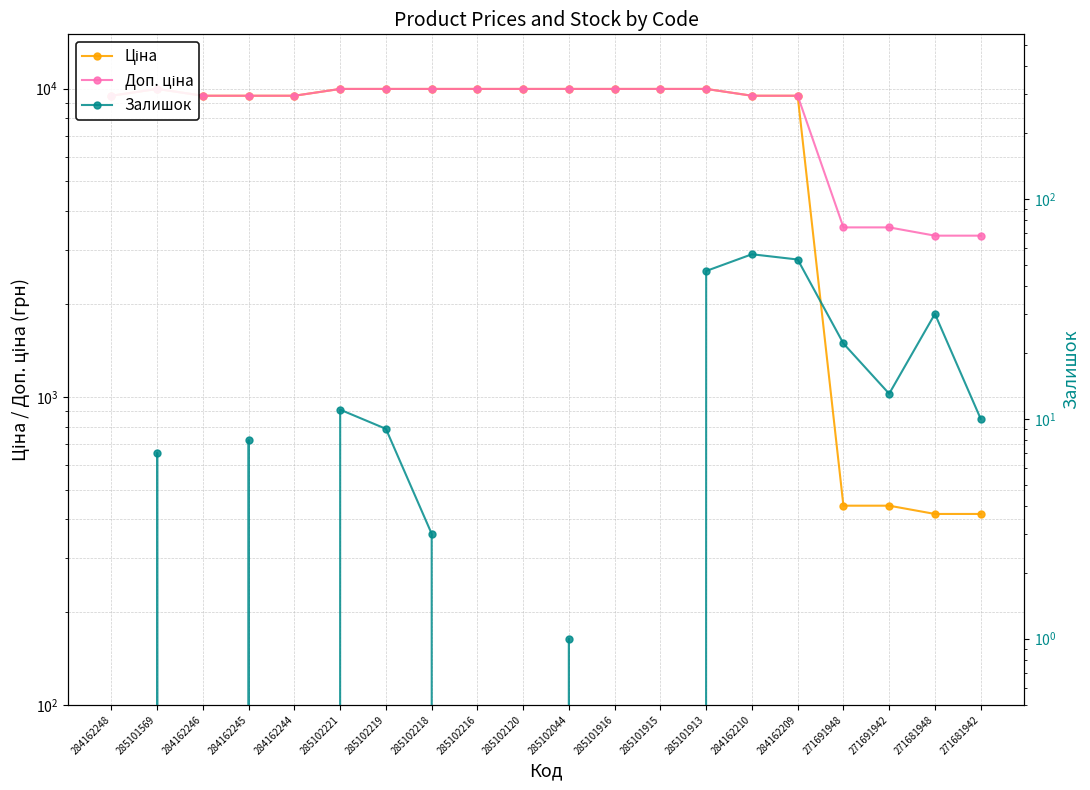

Reading right to left, list all the values displayed in this chart.

Ціна: 271681942=416.6	271681948=416.6	271691942=443.1	271691948=443.1	284162209=9480.1	284162210=9480.1	285101913=9975.0	285101915=9975.0	285101916=9975.0	285102044=9975.0	285102120=9975.0	285102216=9975.0	285102218=9975.0	285102219=9975.0	285102221=9975.0	284162244=9480.1	284162245=9480.1	284162246=9480.1	285101569=9975.0	284162248=9480.1
Доп. ціна: 271681942=3332.5	271681948=3332.5	271691942=3545.0	271691948=3545.0	284162209=9480.1	284162210=9480.1	285101913=9975.0	285101915=9975.0	285101916=9975.0	285102044=9975.0	285102120=9975.0	285102216=9975.0	285102218=9975.0	285102219=9975.0	285102221=9975.0	284162244=9480.1	284162245=9480.1	284162246=9480.1	285101569=9975.0	284162248=9480.1
Залишок: 271681942=10.0	271681948=30.0	271691942=13.0	271691948=22.0	284162209=53.0	284162210=56.0	285101913=47.0	285101915=0.0	285101916=0.0	285102044=1.0	285102120=0.0	285102216=0.0	285102218=3.0	285102219=9.0	285102221=11.0	284162244=0.0	284162245=8.0	284162246=0.0	285101569=7.0	284162248=0.0